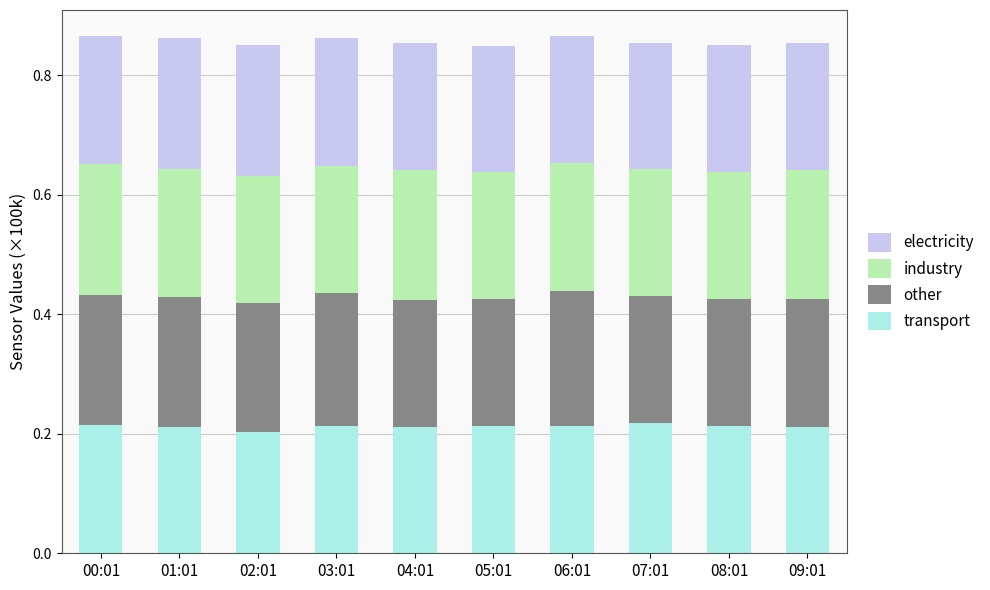

The value of transport at 01:01 is 0.2. True or false?

True